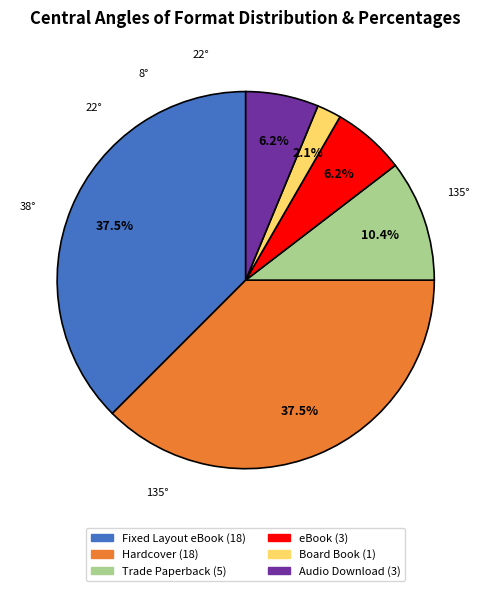

Combined, what portion of the pie is Trade Paperback and Fixed Layout eBook?

47.9%